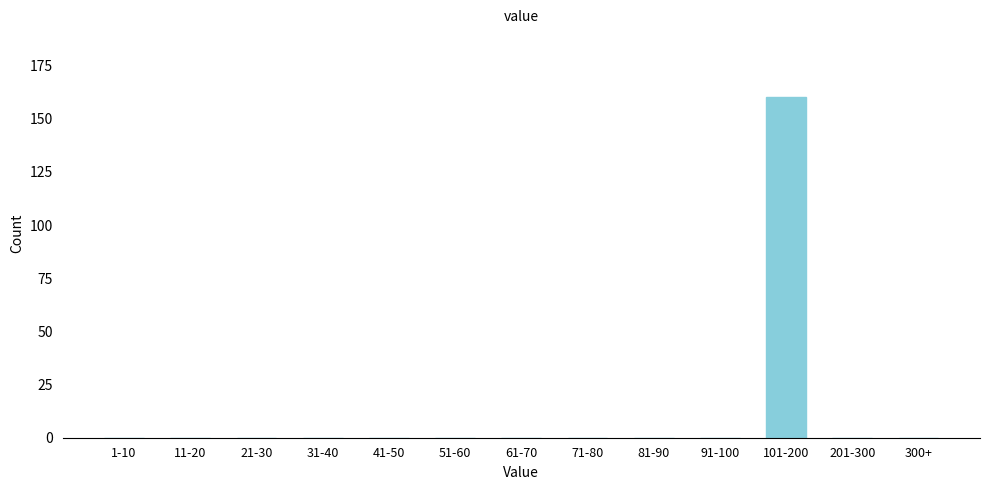

Reading right to left, list all the values displayed in this chart.

300+=0	201-300=0	101-200=160	91-100=0	81-90=0	71-80=0	61-70=0	51-60=0	41-50=0	31-40=0	21-30=0	11-20=0	1-10=0